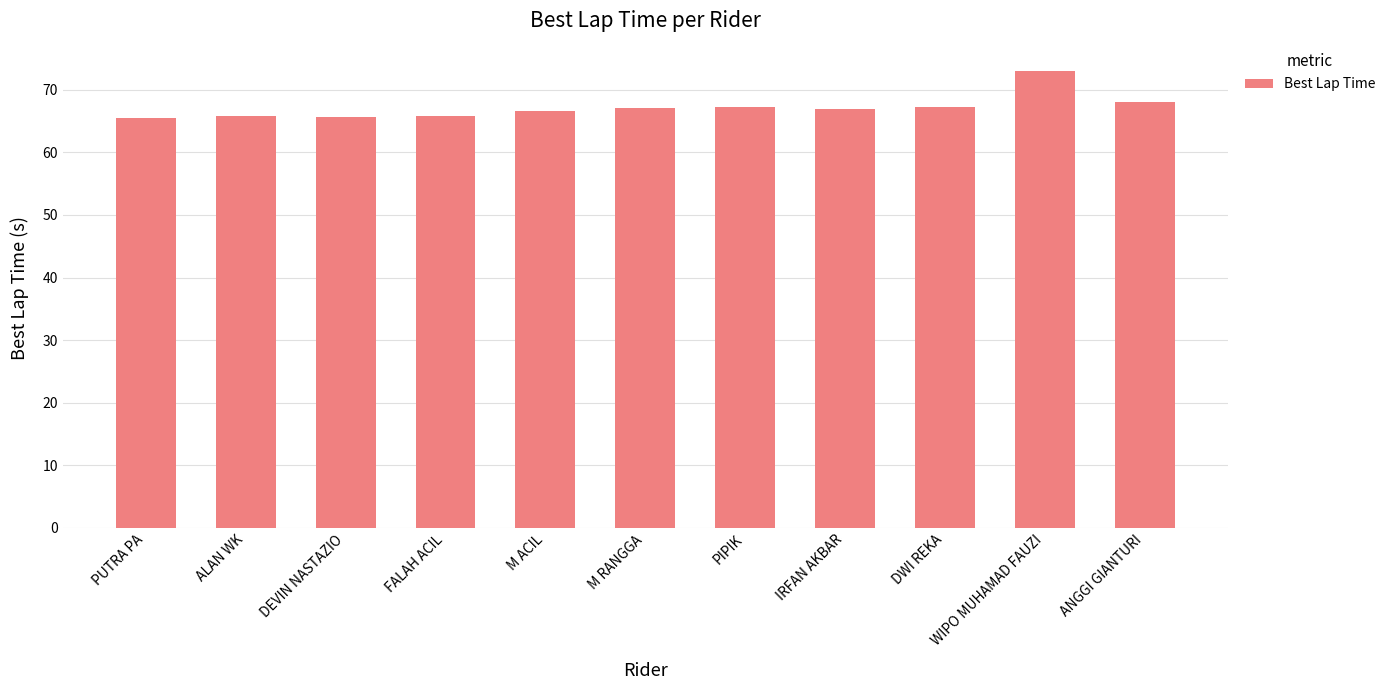

What is the difference between the maximum and minimum values?

7.6